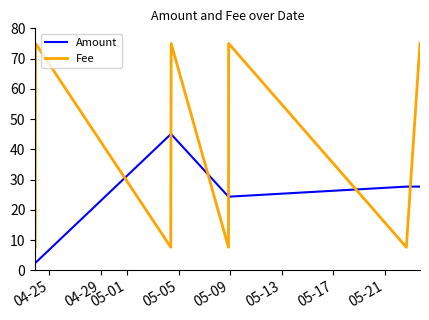

Rank the series by their maximum value, from lowest to highest.

Amount, Fee